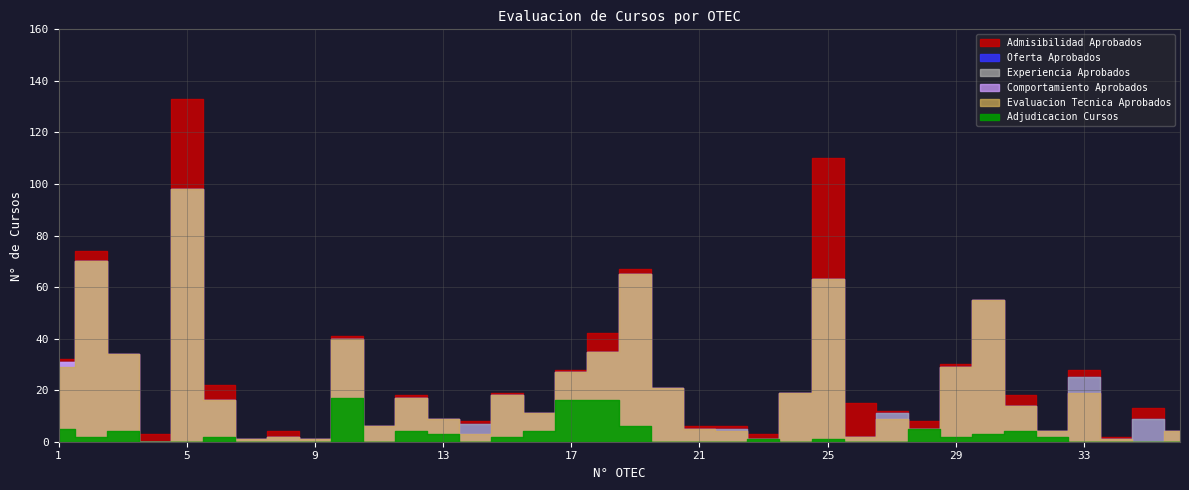

Reading left to right, list all the values displayed in this chart.

Admisibilidad Aprobados: 32	74	34	3	133	22	1	4	1	41	6	18	9	8	19	11	28	42	67	21	6	6	3	19	110	15	12	8	30	55	18	4	28	2	13	4
Oferta Aprobados: 31	70	34	0	98	16	1	2	1	40	6	17	9	7	18	11	27	35	65	21	5	5	1	19	63	2	11	5	29	55	14	4	25	1	9	4
Experiencia Aprobados: 31	70	34	0	98	16	1	2	1	40	6	17	9	7	18	11	27	35	65	21	5	5	1	19	63	2	11	5	29	55	14	4	25	1	9	4
Comportamiento Aprobados: 31	70	34	0	98	16	1	2	1	40	6	17	9	3	18	11	27	35	65	21	5	4	1	19	63	2	9	5	29	55	14	4	19	1	0	4
Evaluacion Tecnica Aprobados: 29	70	34	0	98	16	1	2	1	40	6	17	9	3	18	11	27	35	65	21	5	4	1	19	63	2	9	5	29	55	14	4	19	1	0	4
Adjudicacion Cursos: 5	2	4	0	0	2	0	0	0	17	0	4	3	0	2	4	16	16	6	0	0	0	1	0	1	0	0	5	2	3	4	2	0	0	0	0